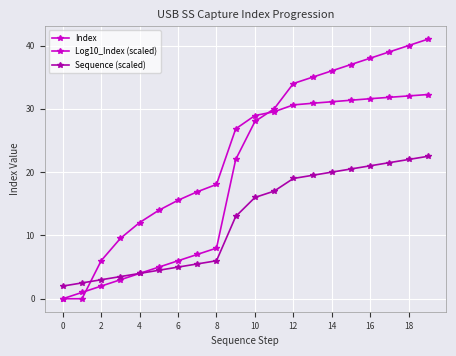

How many data points in Log10_Index (scaled) are less than 28?

10